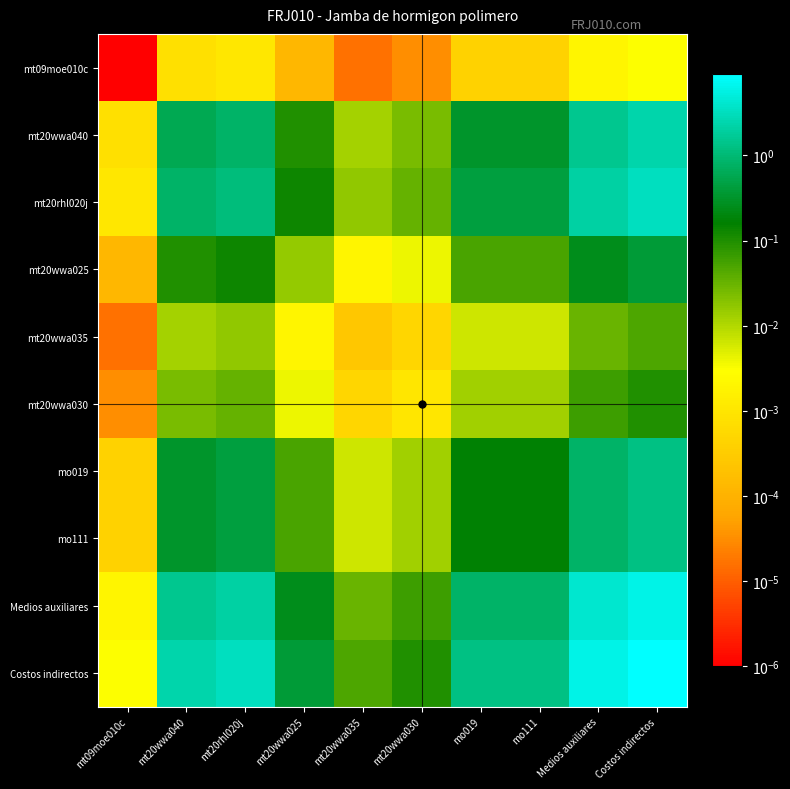

Reading left to right, transcribe all the data shown in this chart.

mt09moe010c: mt09moe010c=0.0	mt20wwa040=0.0	mt20rhl020j=0.0	mt20wwa025=0.0	mt20wwa035=0.0	mt20wwa030=0.0	mo019=0.0	mo111=0.0	Medios auxiliares=0.0	Costos indirectos=0.0
mt20wwa040: mt09moe010c=0.0	mt20wwa040=0.6	mt20rhl020j=0.8	mt20wwa025=0.1	mt20wwa035=0.0	mt20wwa030=0.0	mo019=0.3	mo111=0.3	Medios auxiliares=1.6	Costos indirectos=2.3
mt20rhl020j: mt09moe010c=0.0	mt20wwa040=0.8	mt20rhl020j=1.1	mt20wwa025=0.1	mt20wwa035=0.0	mt20wwa030=0.0	mo019=0.4	mo111=0.4	Medios auxiliares=2.1	Costos indirectos=3.2
mt20wwa025: mt09moe010c=0.0	mt20wwa040=0.1	mt20rhl020j=0.1	mt20wwa025=0.0	mt20wwa035=0.0	mt20wwa030=0.0	mo019=0.1	mo111=0.1	Medios auxiliares=0.2	Costos indirectos=0.4
mt20wwa035: mt09moe010c=0.0	mt20wwa040=0.0	mt20rhl020j=0.0	mt20wwa025=0.0	mt20wwa035=0.0	mt20wwa030=0.0	mo019=0.0	mo111=0.0	Medios auxiliares=0.0	Costos indirectos=0.0
mt20wwa030: mt09moe010c=0.0	mt20wwa040=0.0	mt20rhl020j=0.0	mt20wwa025=0.0	mt20wwa035=0.0	mt20wwa030=0.0	mo019=0.0	mo111=0.0	Medios auxiliares=0.1	Costos indirectos=0.1
mo019: mt09moe010c=0.0	mt20wwa040=0.3	mt20rhl020j=0.4	mt20wwa025=0.1	mt20wwa035=0.0	mt20wwa030=0.0	mo019=0.2	mo111=0.2	Medios auxiliares=0.8	Costos indirectos=1.2
mo111: mt09moe010c=0.0	mt20wwa040=0.3	mt20rhl020j=0.4	mt20wwa025=0.1	mt20wwa035=0.0	mt20wwa030=0.0	mo019=0.2	mo111=0.2	Medios auxiliares=0.8	Costos indirectos=1.2
Medios auxiliares: mt09moe010c=0.0	mt20wwa040=1.6	mt20rhl020j=2.1	mt20wwa025=0.2	mt20wwa035=0.0	mt20wwa030=0.1	mo019=0.8	mo111=0.8	Medios auxiliares=4.0	Costos indirectos=6.0
Costos indirectos: mt09moe010c=0.0	mt20wwa040=2.3	mt20rhl020j=3.2	mt20wwa025=0.4	mt20wwa035=0.0	mt20wwa030=0.1	mo019=1.2	mo111=1.2	Medios auxiliares=6.0	Costos indirectos=9.0